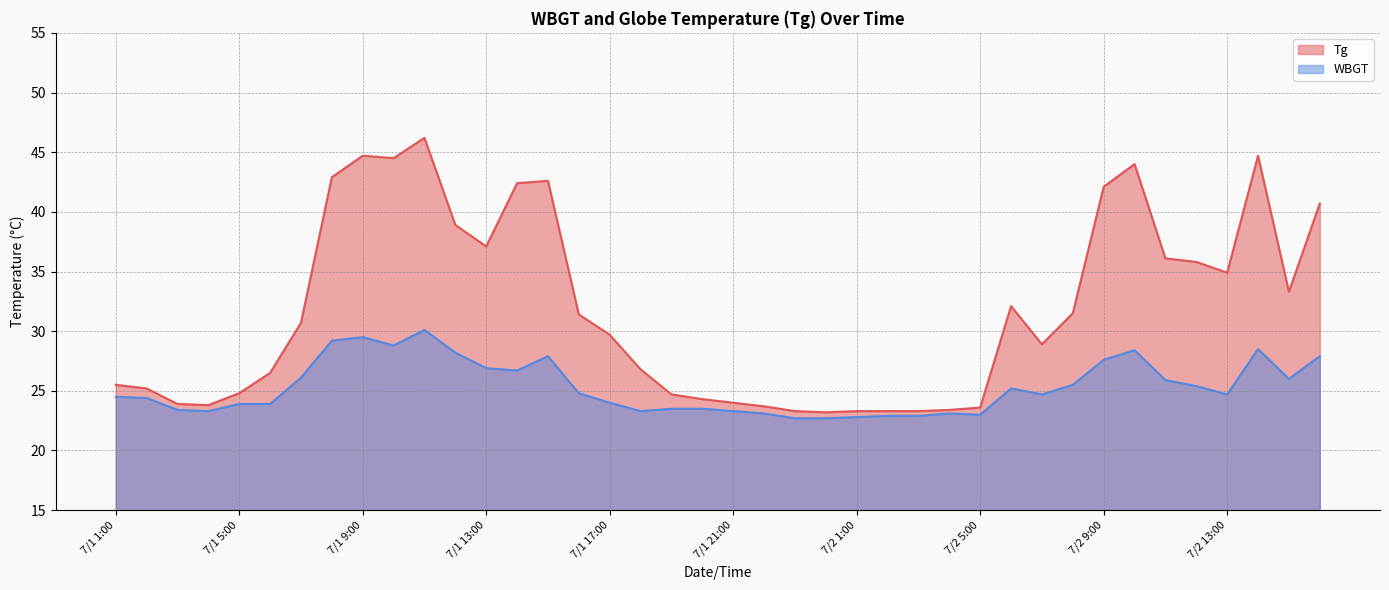

The WBGT series shows 27.6 at 7/2 9:00. True or false?

True